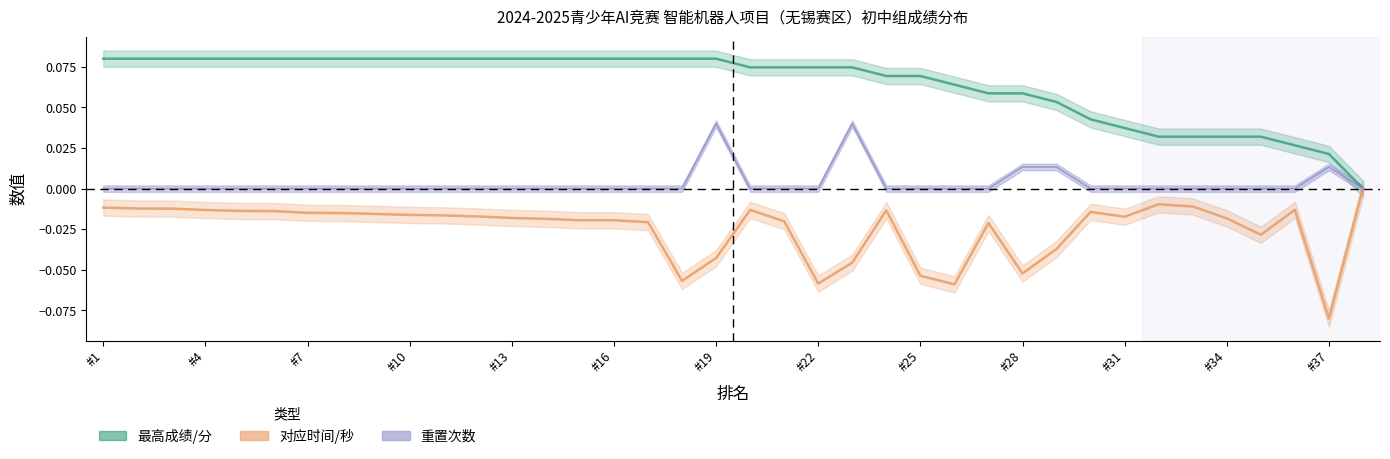

Which category has the lowest value across all series?

#37